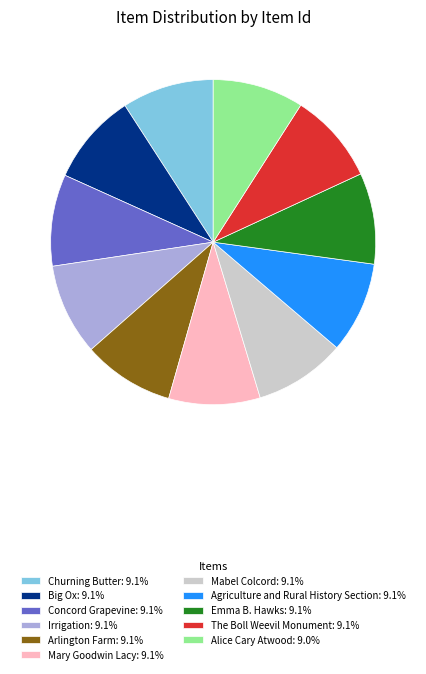

How many segments does this pie chart have?

11